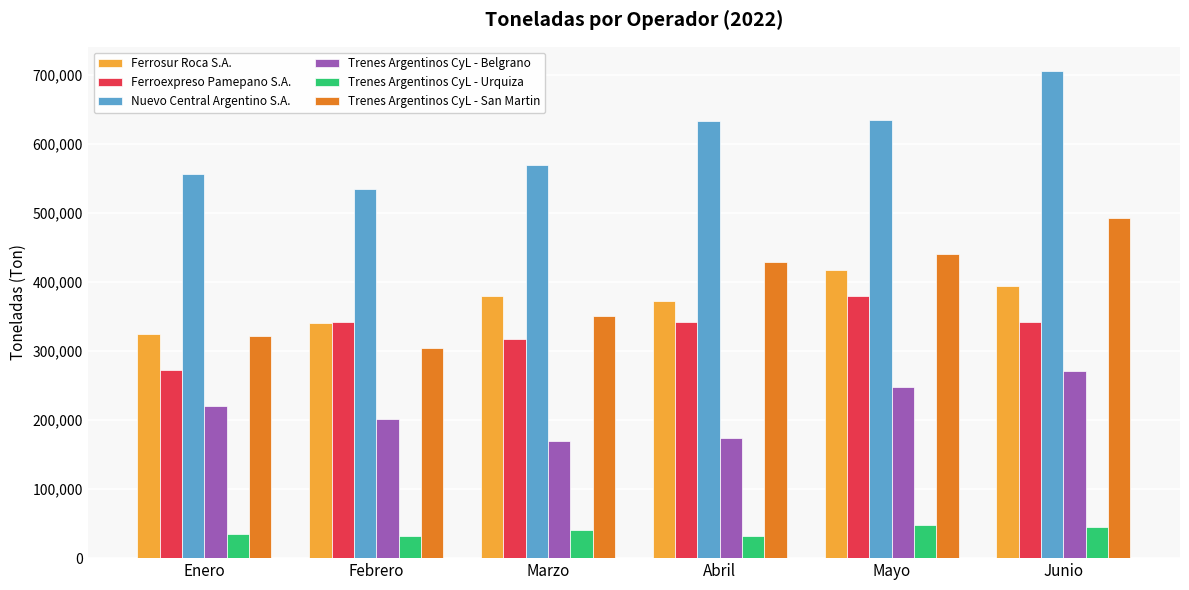

Rank the categories by Ferrosur Roca S.A. value from highest to lowest.

Mayo, Junio, Marzo, Abril, Febrero, Enero